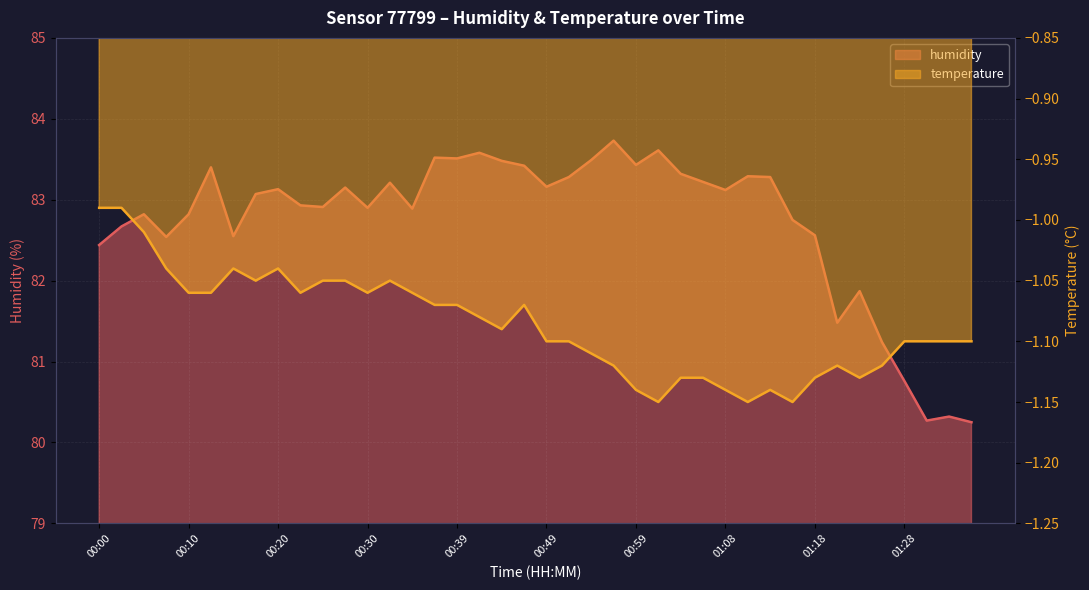

How many interior local peaks does the temperature series have?

6